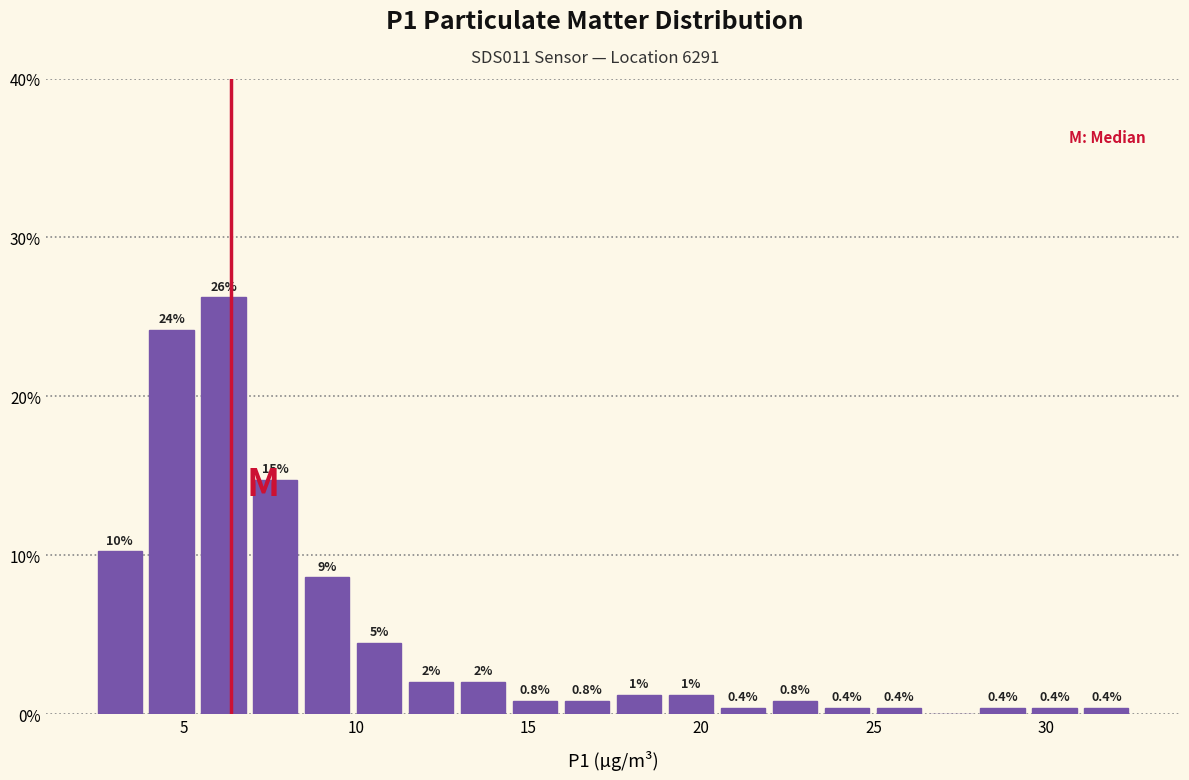

Read against the x-axis, roughly where is the centre of the tallest bar?

6.0